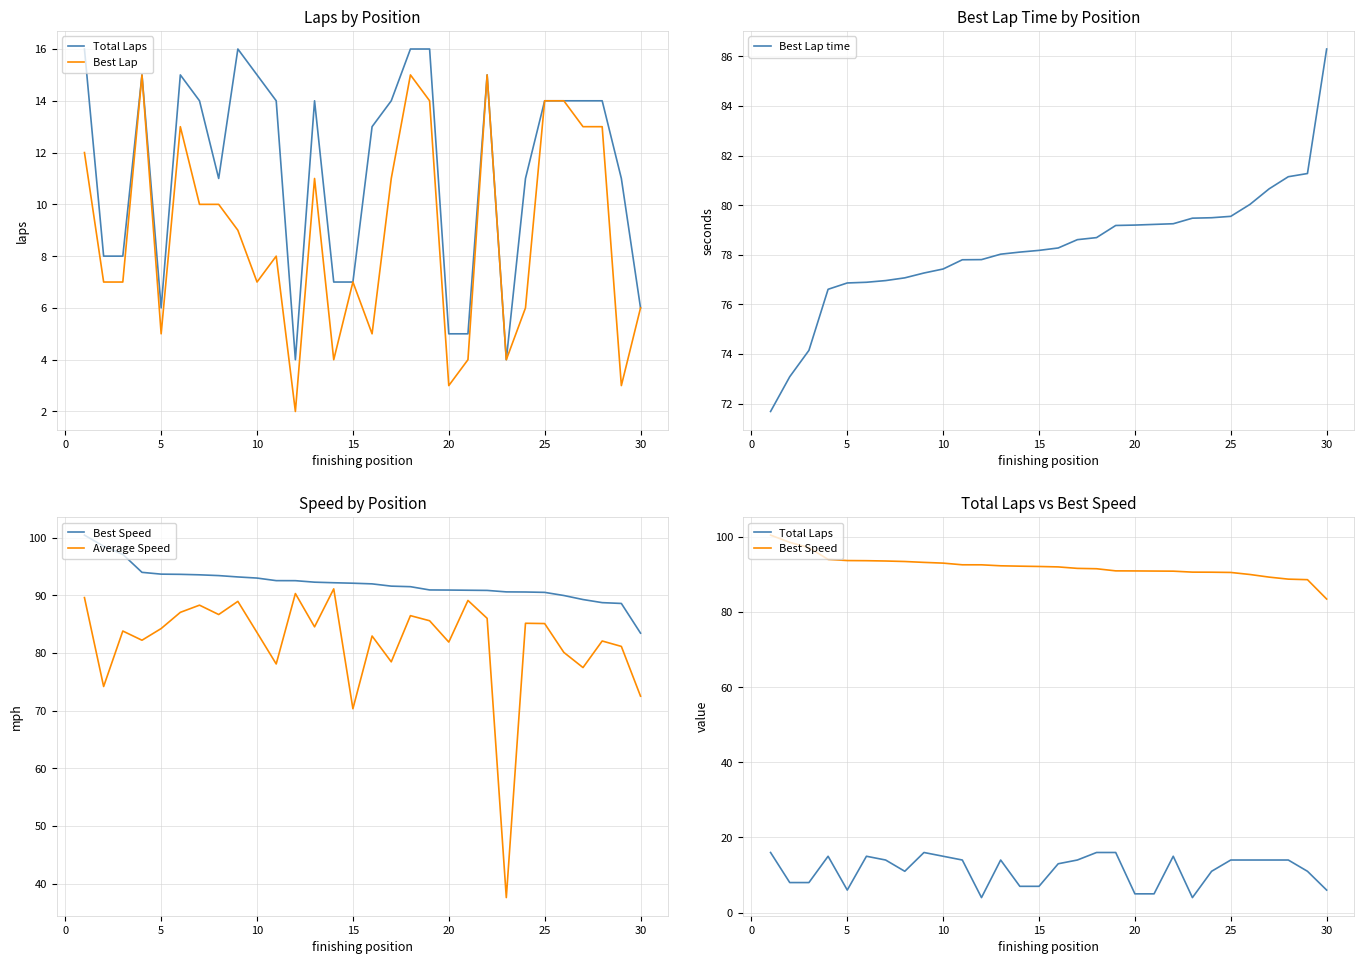

True or false: Average Speed and Best Lap time cross at least once.

True